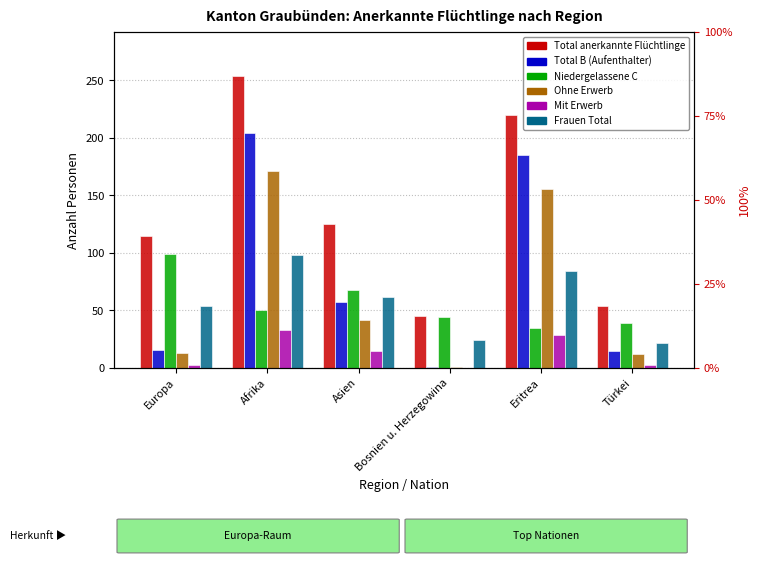

At how many categories does at least one series exceed 139?

2